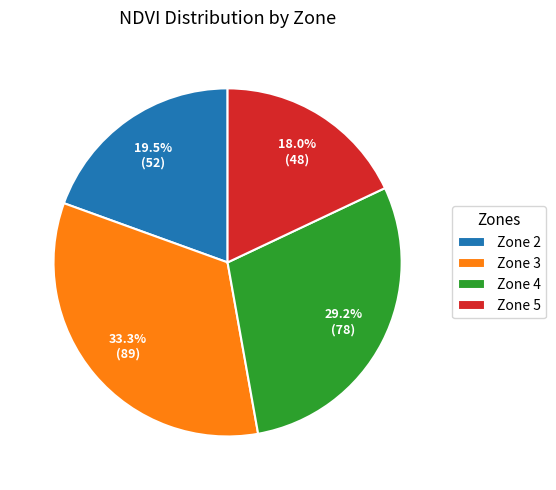

To the nearest percent, what portion does Zone 4 represent?

29%